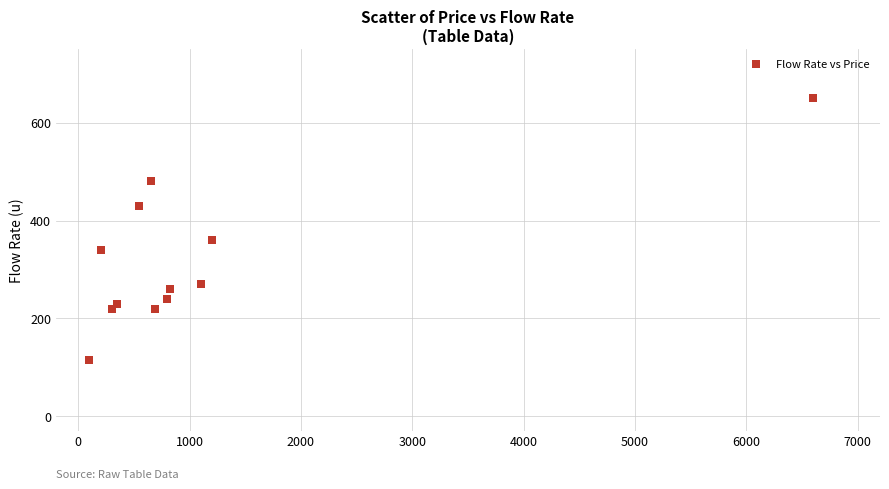

What Y value in the scatter plot is closest to 382?

360